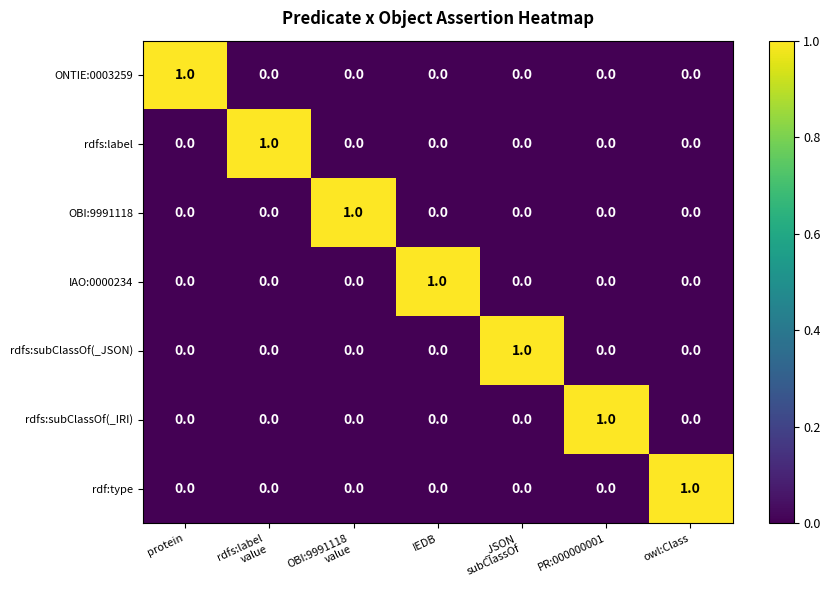

Is it true that IAO:0000234 equals 2 at IEDB?

False